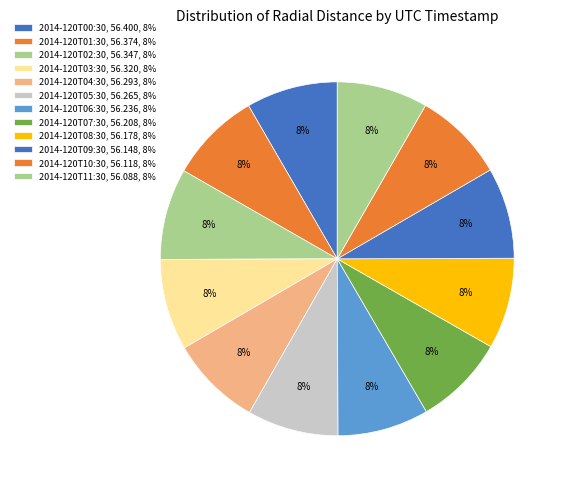

To the nearest percent, what portion does 2014-120T05:30 represent?

8%